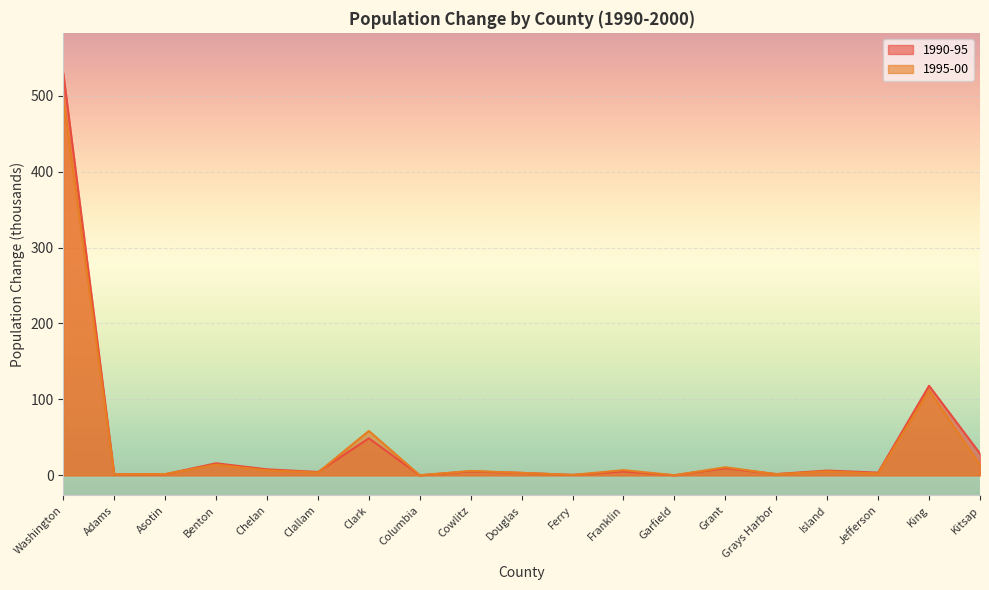

What position from the left is Kitsap?

19